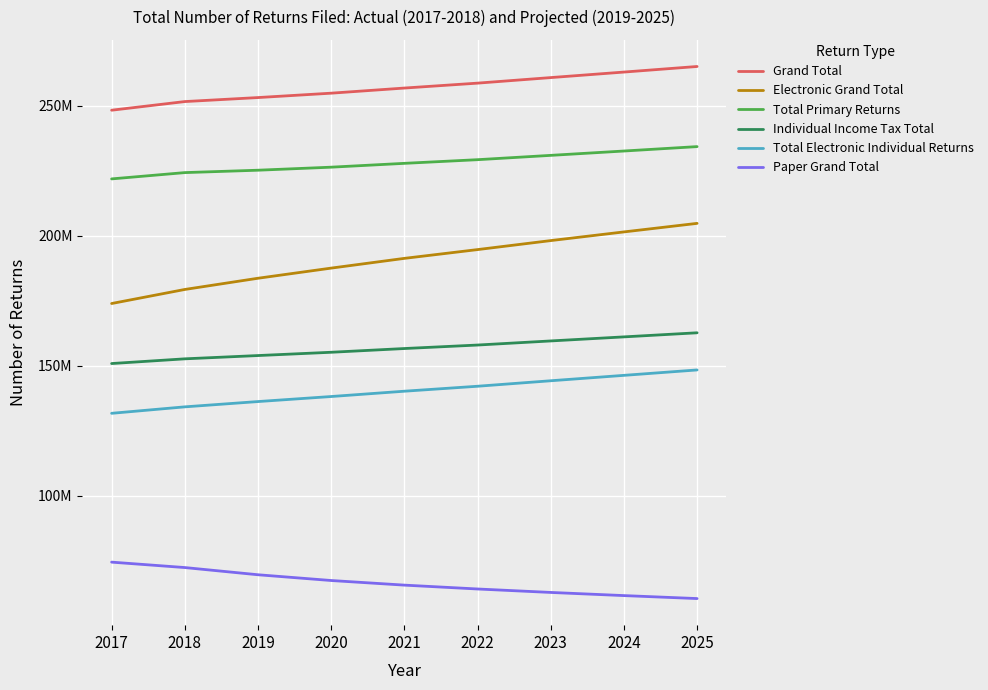

Which category has the highest value in the Grand Total series?

2025